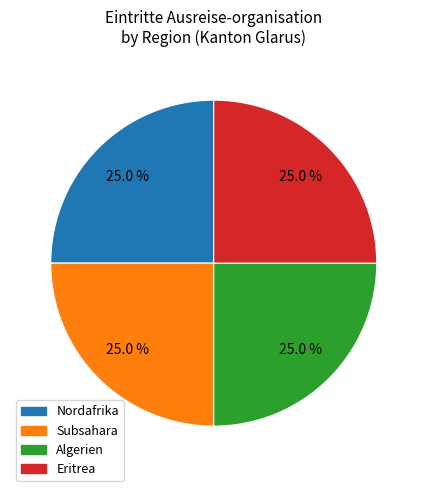

Is there a majority slice in this chart?

No